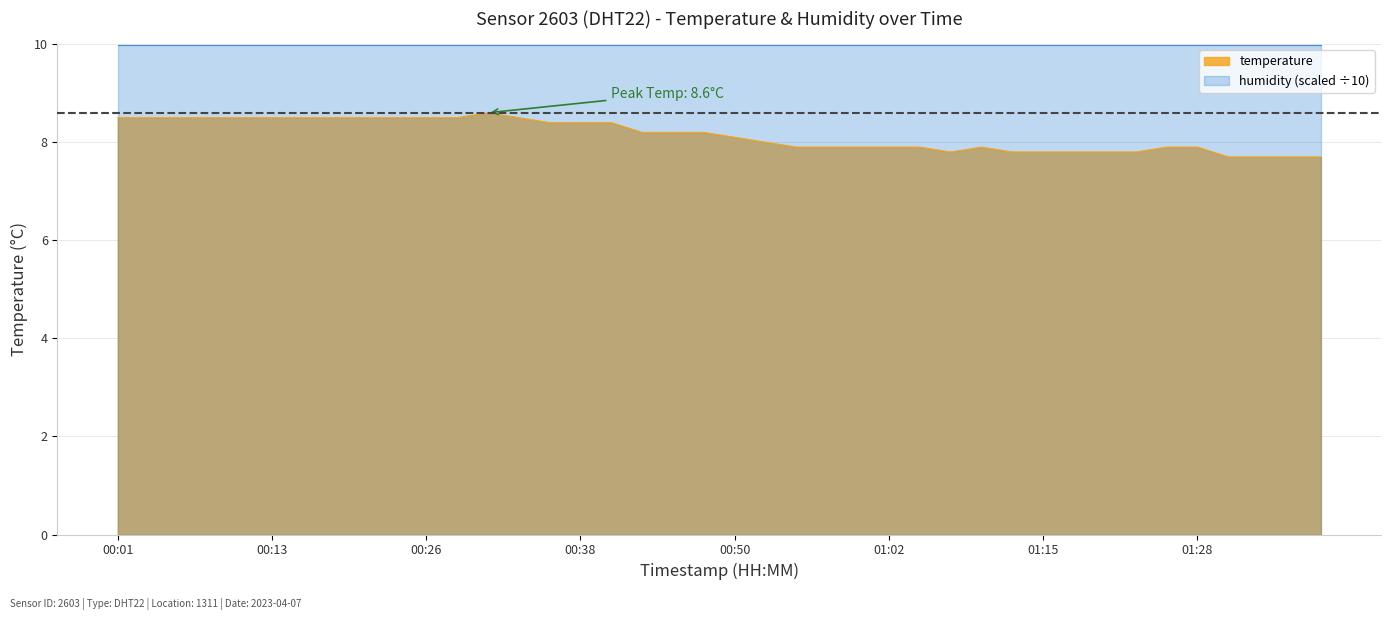

Does the chart have visible grid lines?

Yes